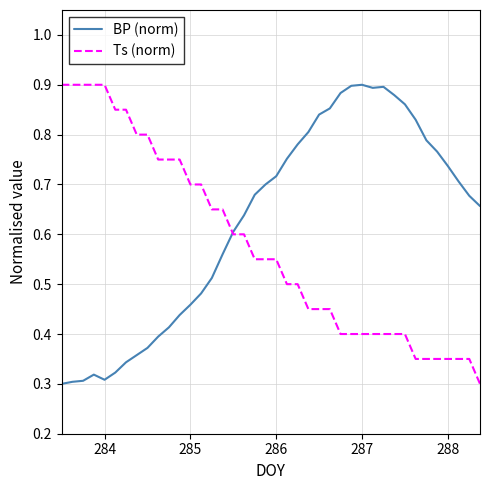

Rank the series by their average value, from highest to lowest.

BP (norm), Ts (norm)